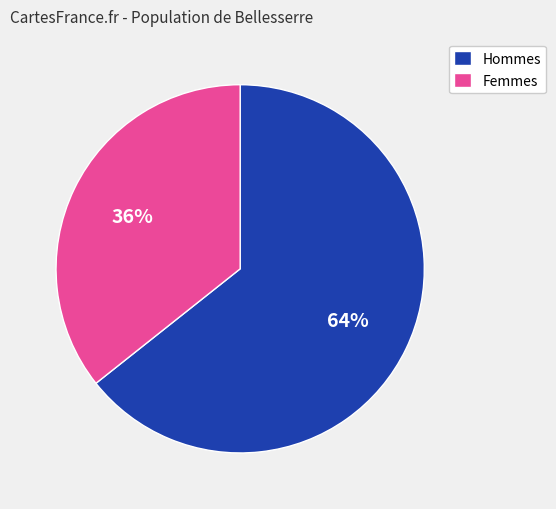

To the nearest percent, what is the average slice percentage?

50%